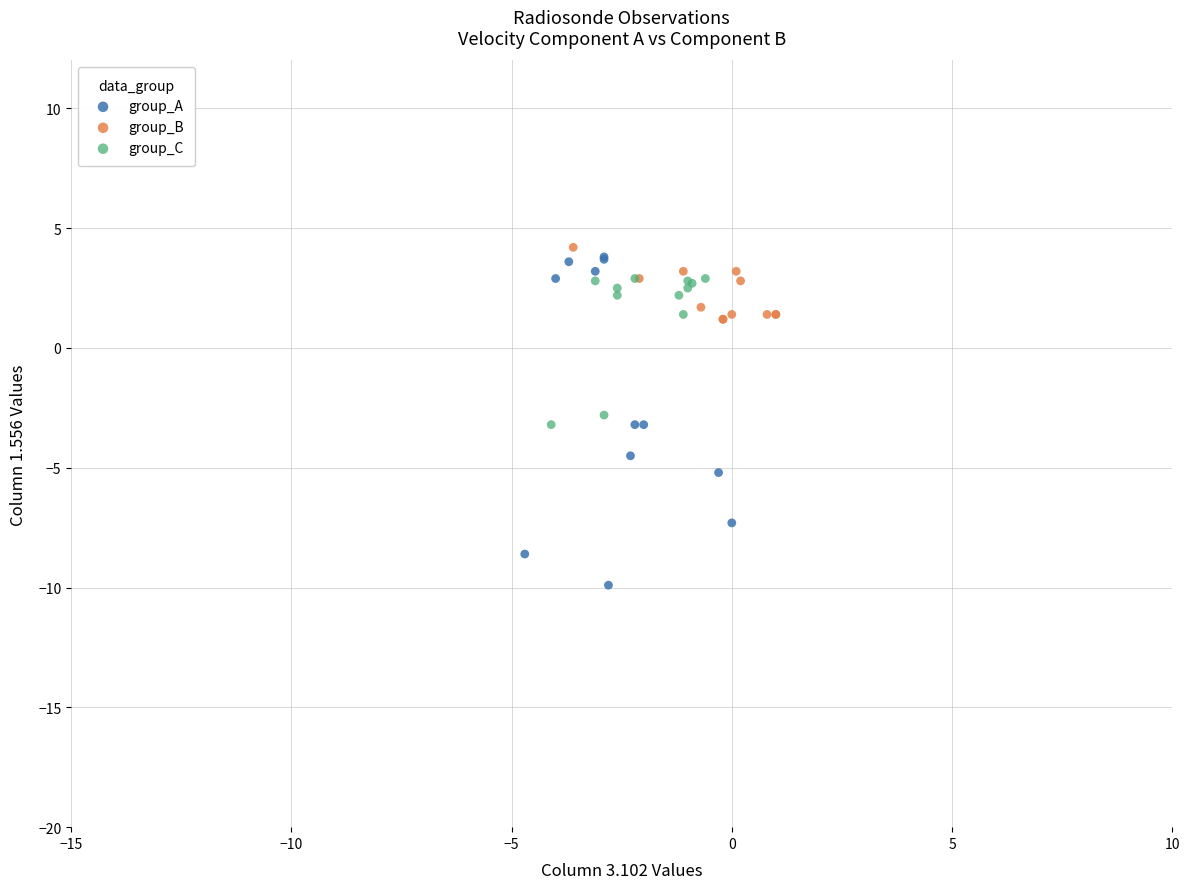

Which series contains the lowest Y value?

group_A